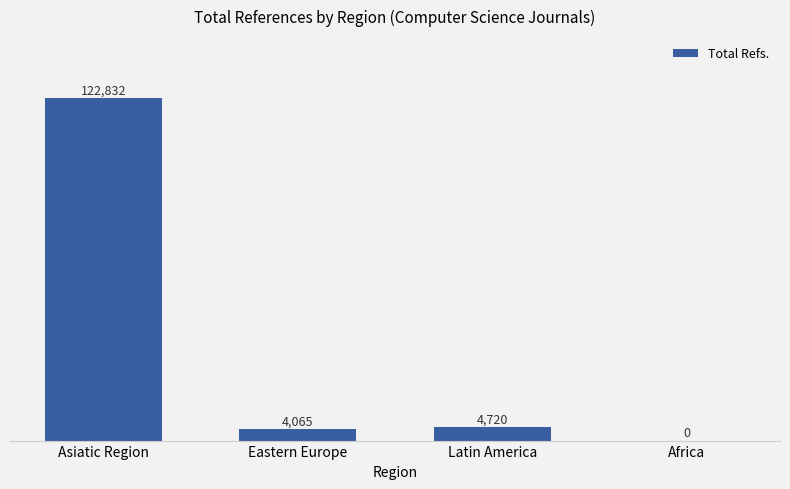

At which label does the data first exceed 4720?

Asiatic Region